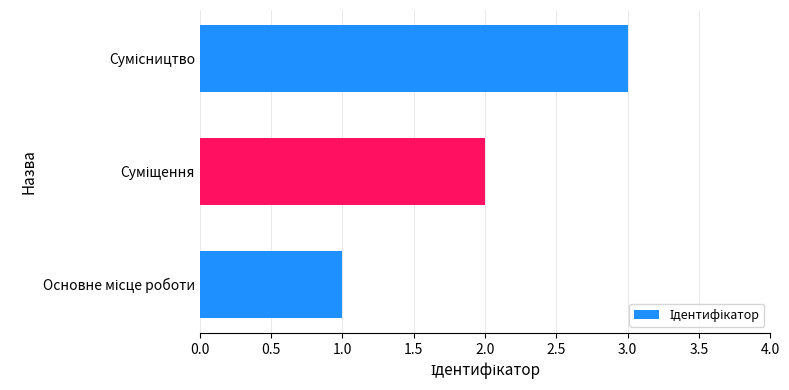

What is the sum of all values?

6